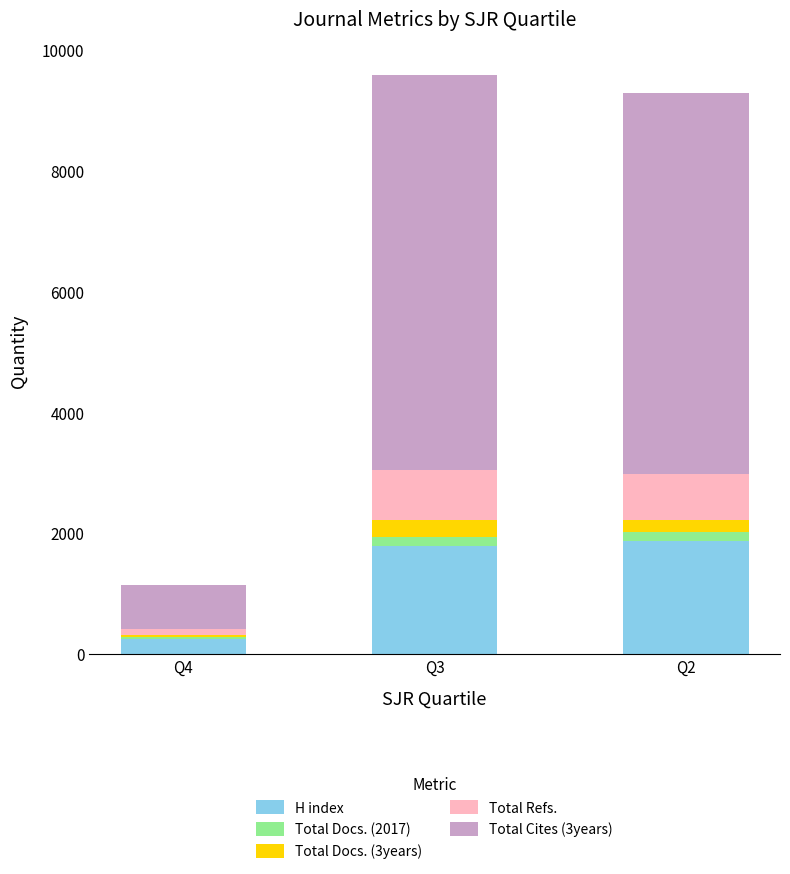

Are the bars grouped side by side (vs. stacked)?

No